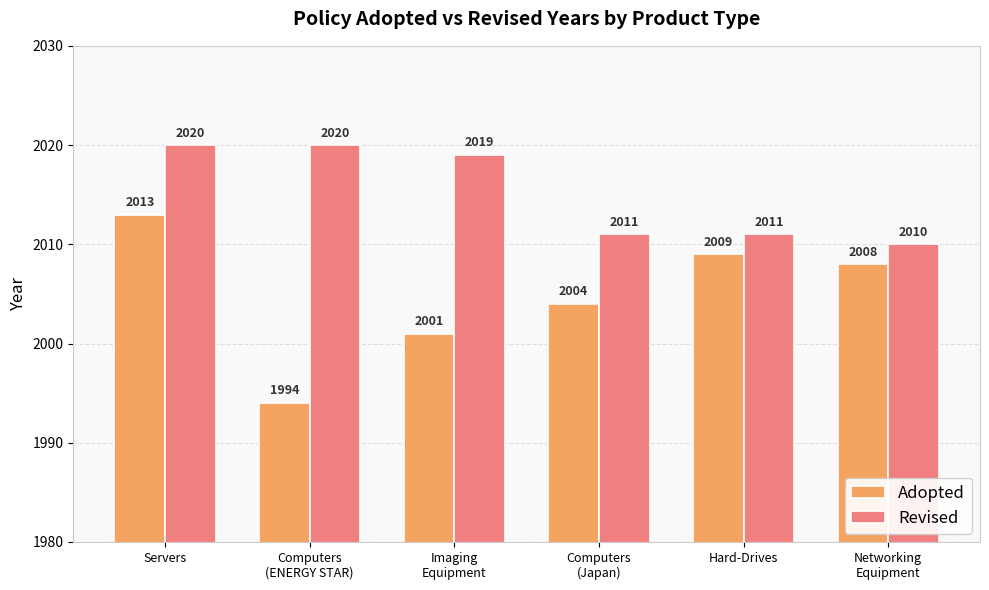

What value does the Revised series have at Hard-Drives, to the nearest 5?

2010